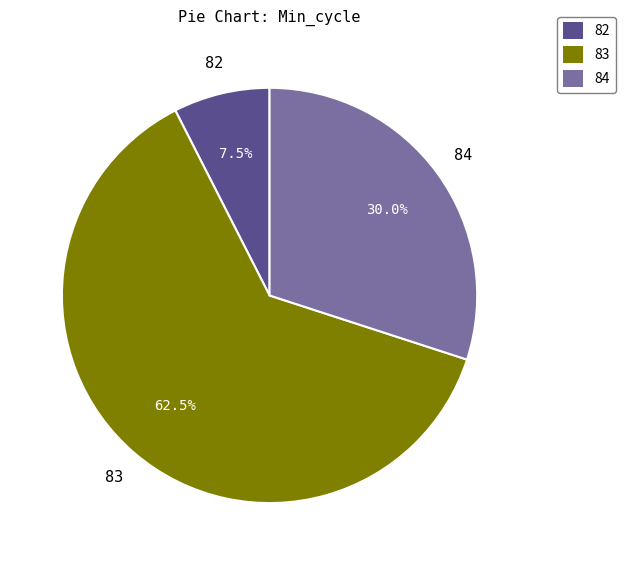

Is the sum of 84 and 82 greater than half?

No